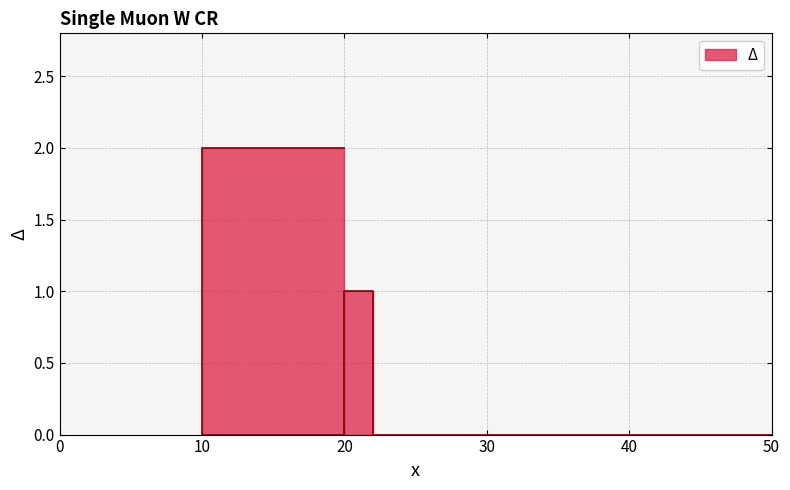

Is it true that the value at 0 is 0?

True